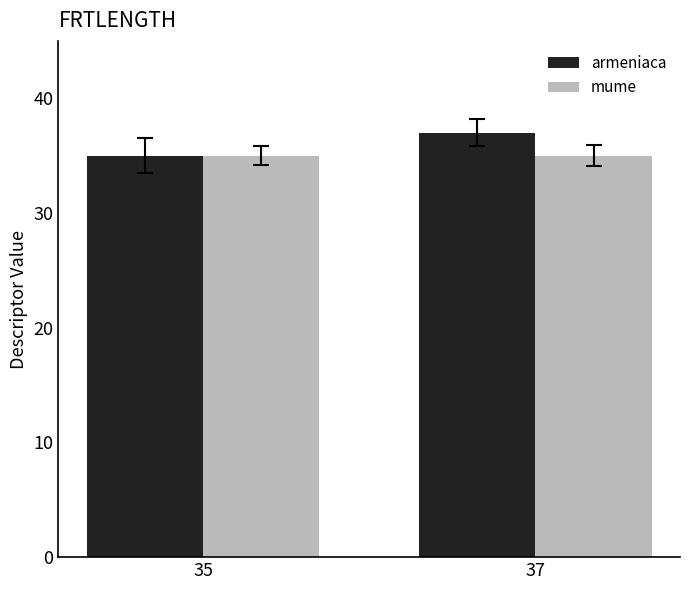

What value does the mume series have at 35?

35